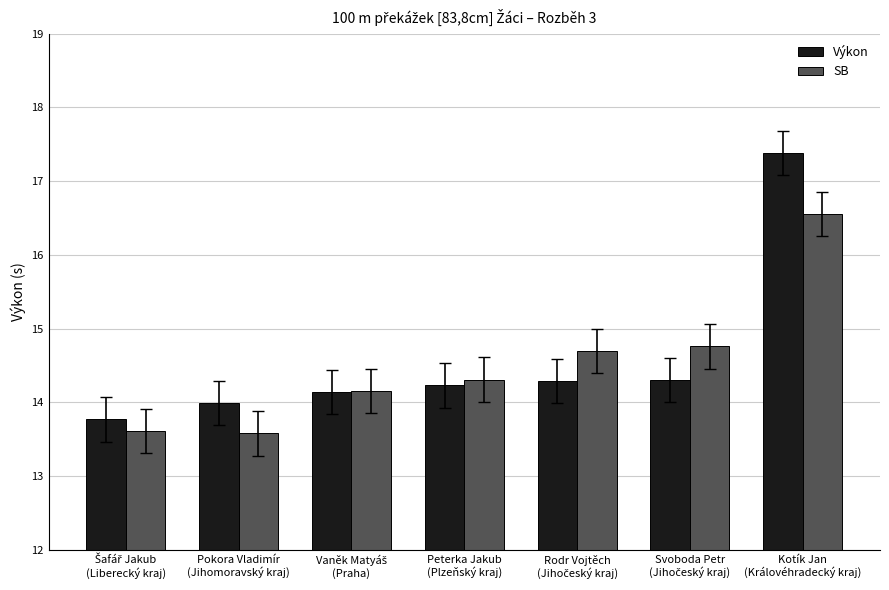

Are the bars horizontal?

No